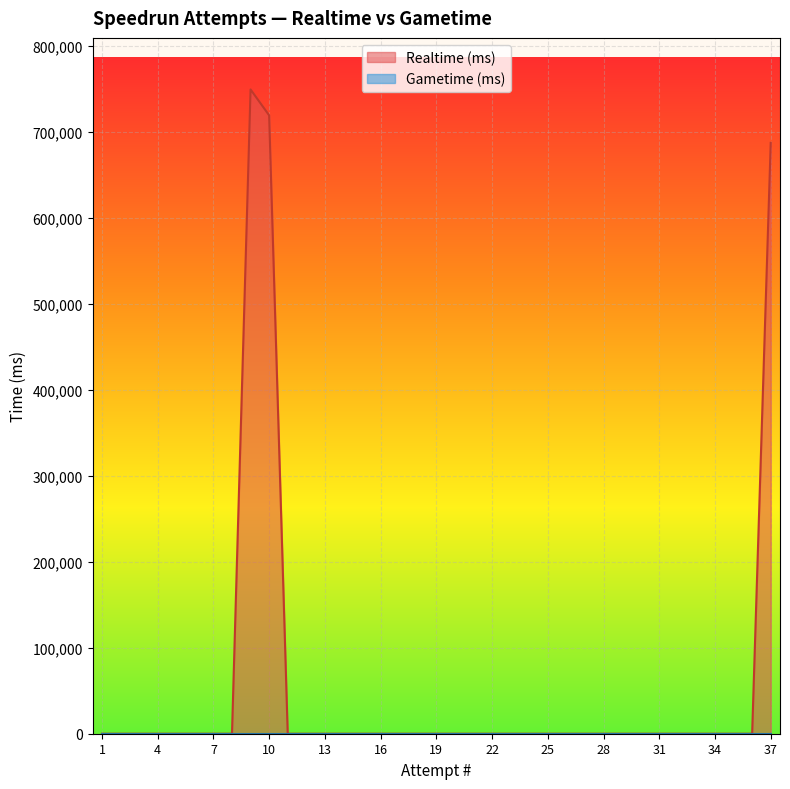

True or false: there are more than 2 points higher than both neighbors.

False